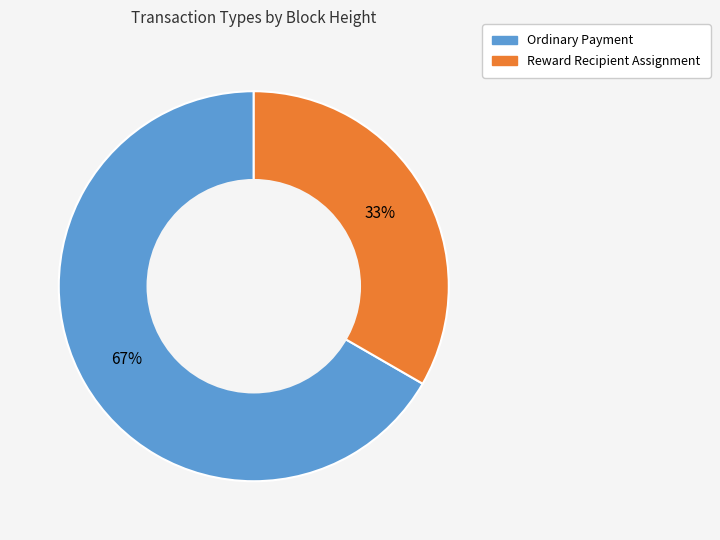

Does any single category account for the majority?

Yes